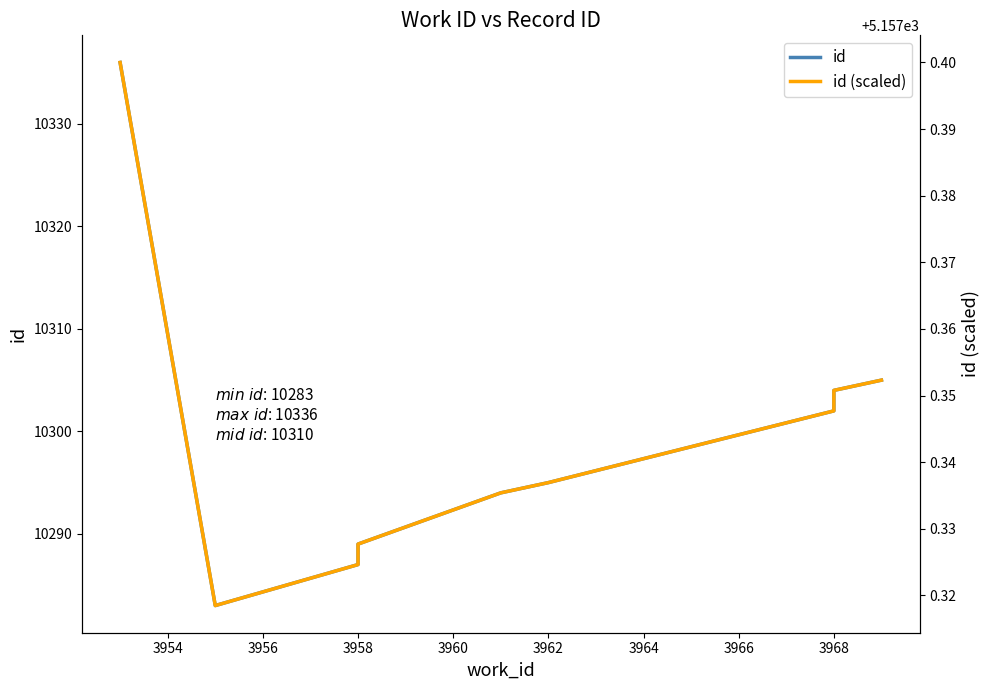

Is it true that id equals 10304.0 at 3968?

True